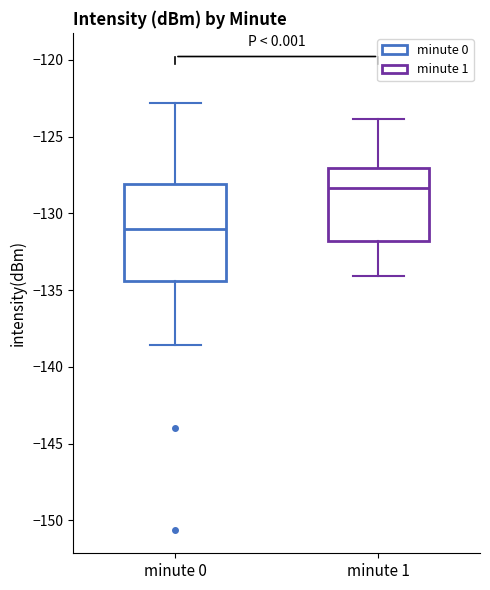

Where does the median line of the box for minute 0 sit on the y-axis? The values are not printed on the chart, so give them approximately, as read against the axis.

-131.0